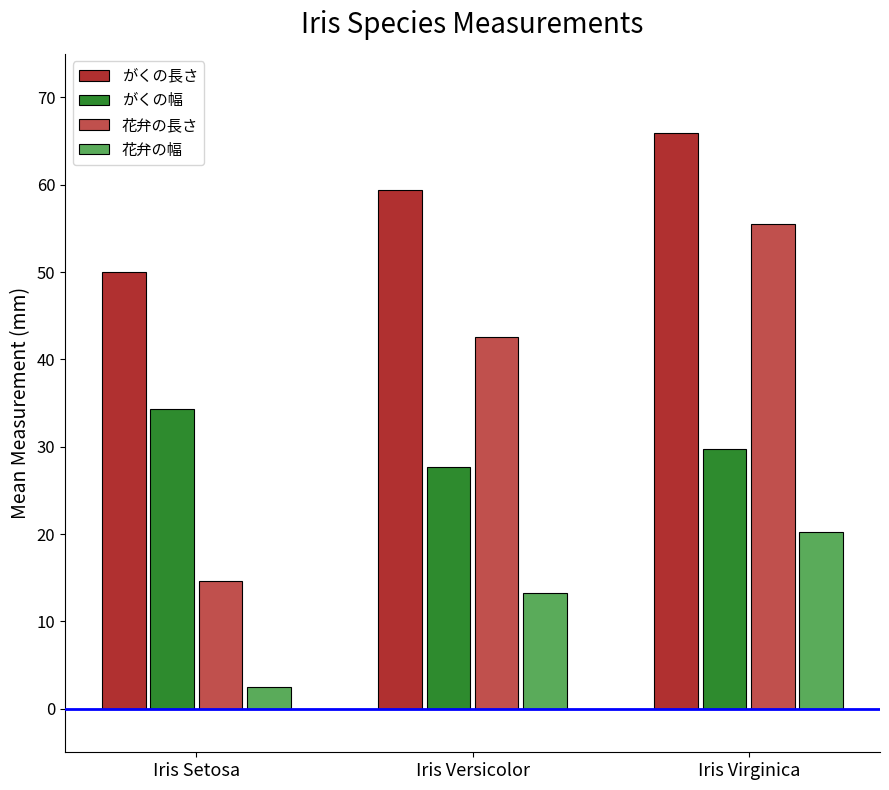

What is the approximate value of 花弁の長さ at Iris Virginica?

55.5